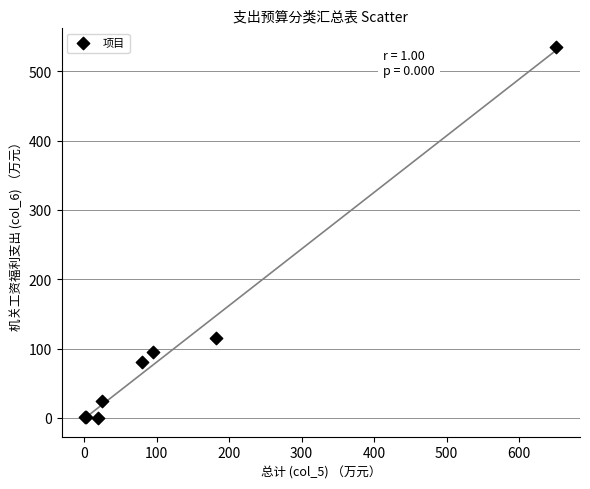

What Y value in the scatter plot is closest to 267?

115.2